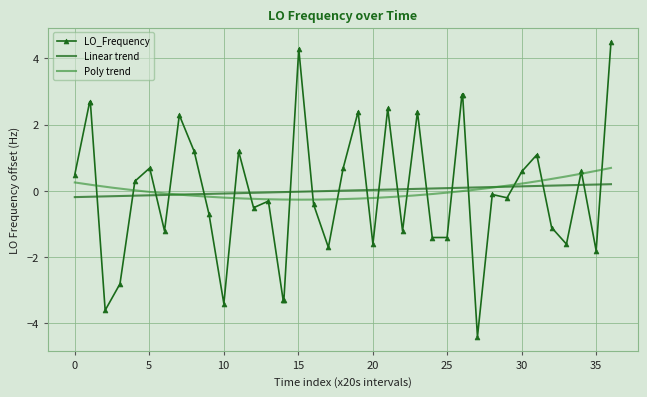

The value at 32 is -0.3. True or false?

False